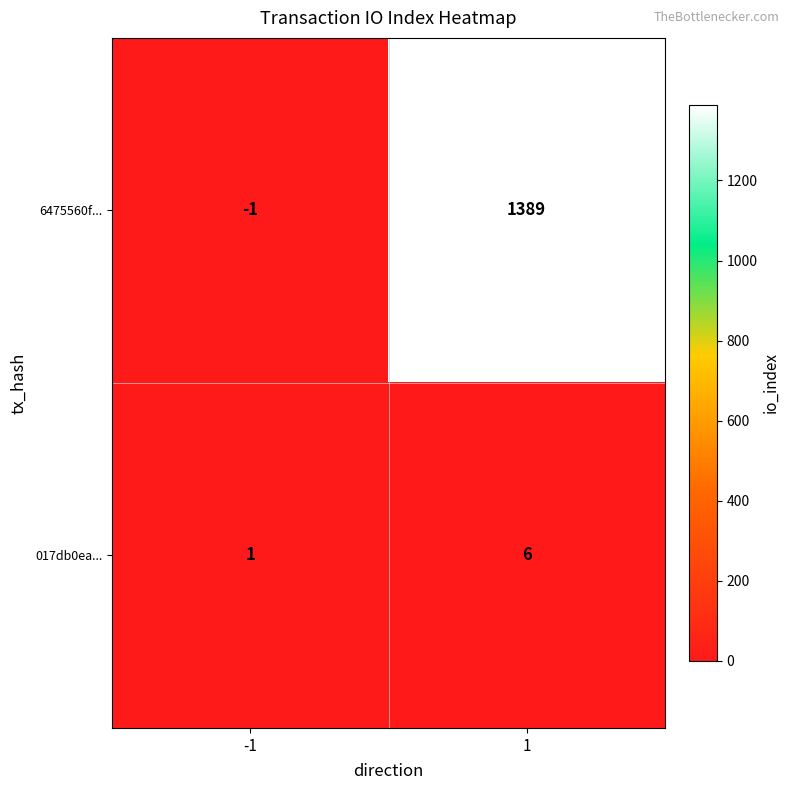

What is the maximum value for 6475560f...?

1389